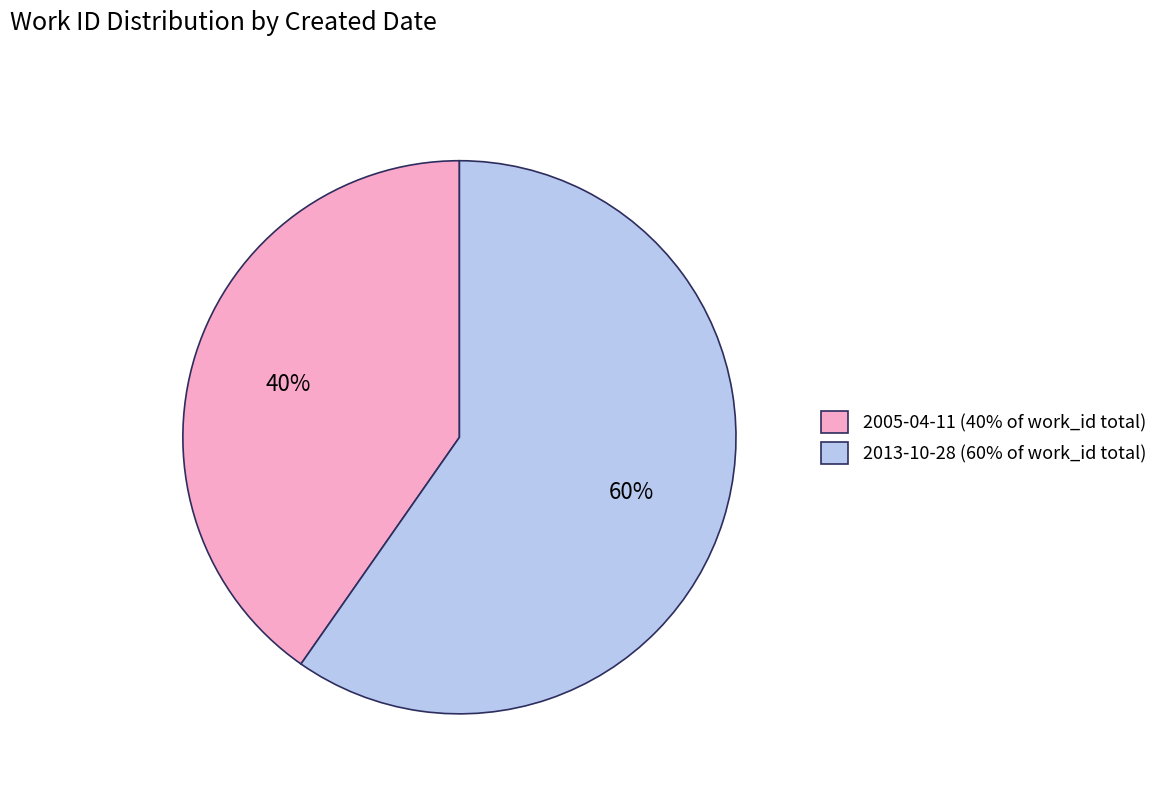

Which category has the biggest portion of the pie?

2013-10-28